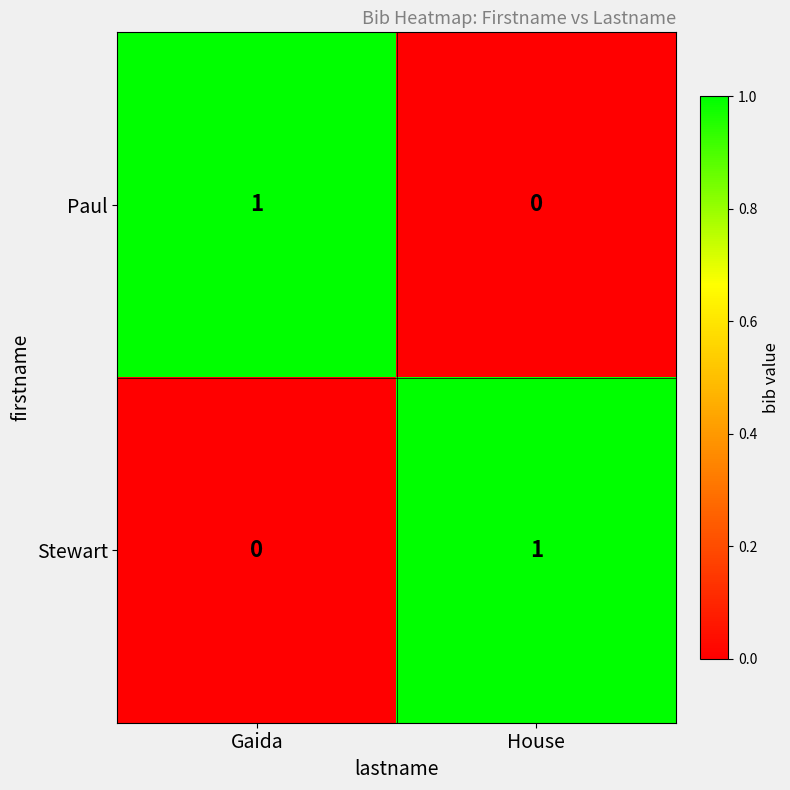

How many values in the Stewart series are below 1?

1